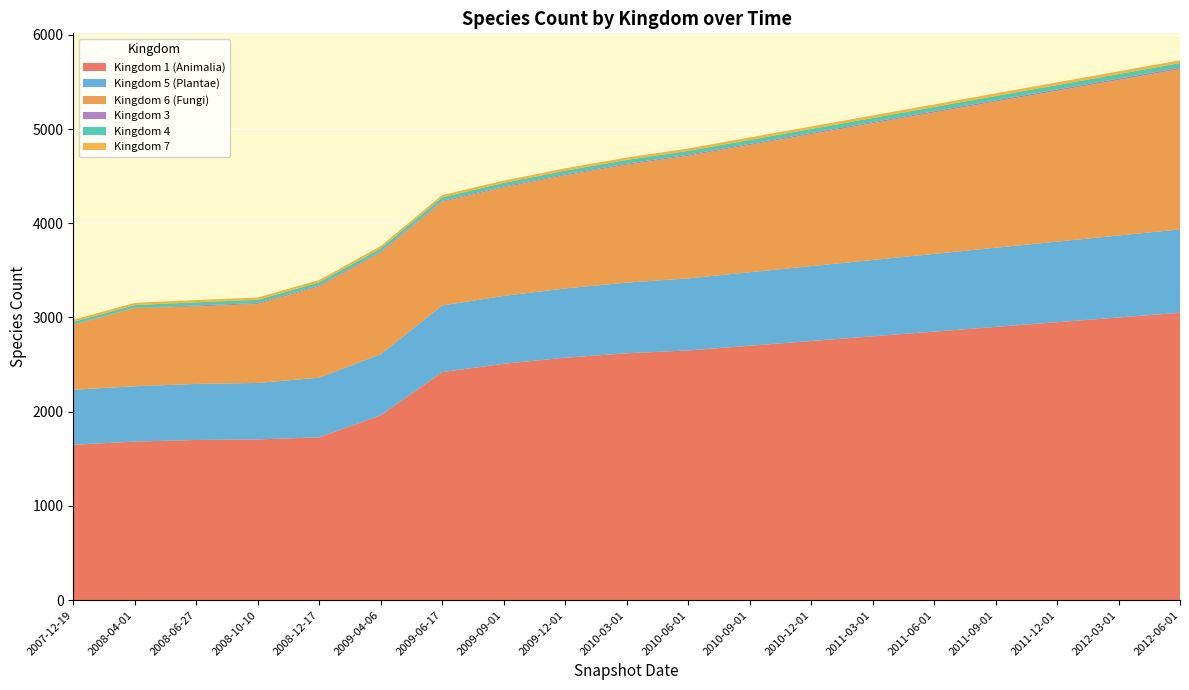

Reading right to left, extract all data points from this chart.

1: 3050	3000	2950	2900	2850	2800	2750	2700	2650	2620	2573	2509	2420	1961	1728	1706	1700	1683	1649
3: 16	15	15	14	14	13	13	12	12	12	11	11	11	11	11	11	11	4	4
4: 49	48	47	46	45	44	43	42	41	40	39	38	37	34	34	34	34	28	28
5: 885	870	855	840	825	810	795	780	765	750	735	720	707	649	633	599	595	587	584
6: 1700	1650	1600	1550	1500	1450	1400	1350	1300	1250	1200	1150	1100	1079	968	838	821	830	688
7: 29	29	28	28	27	27	26	26	25	25	25	24	24	24	24	24	24	23	23